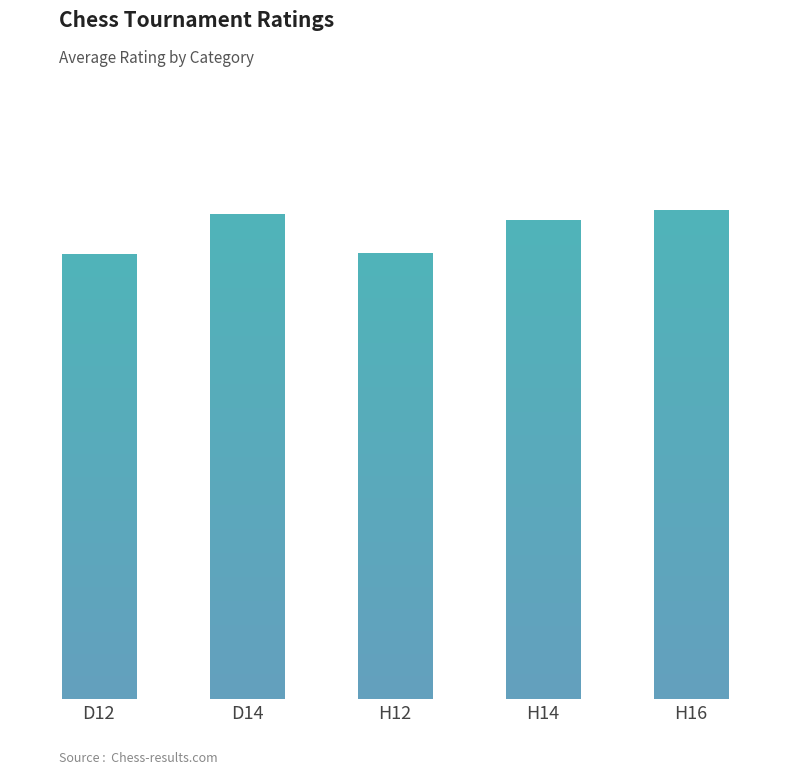

Where is the data nearest to the value 1443?

H14